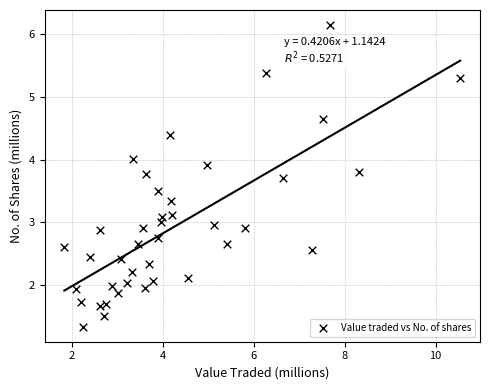

What is the range of X values (max minus min)?

8.7